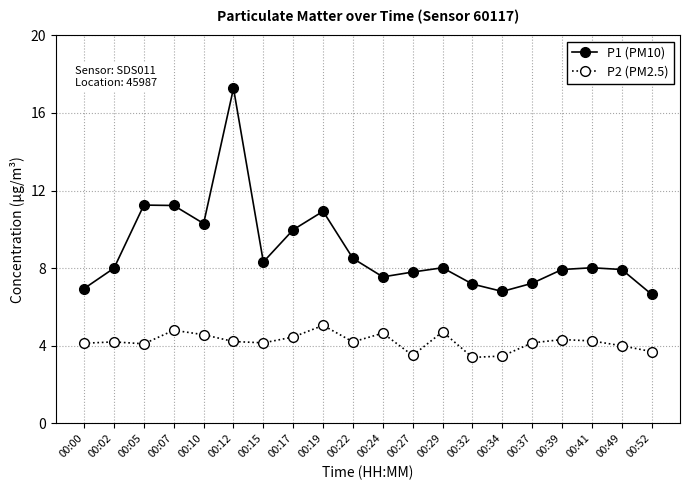

True or false: P1 (PM10) and P2 (PM2.5) intersect in this chart.

False